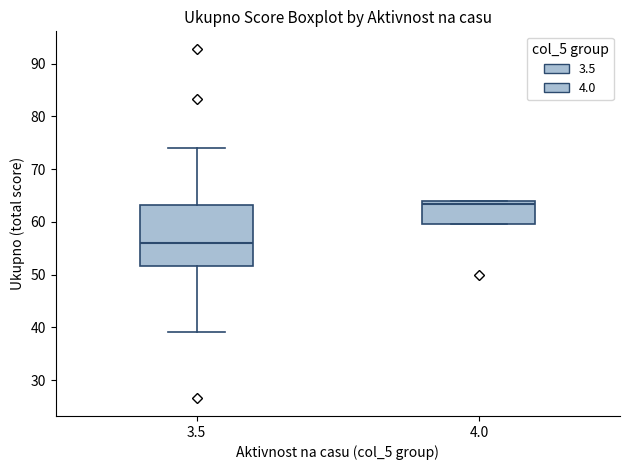

Which box has the lowest median line?

3.5